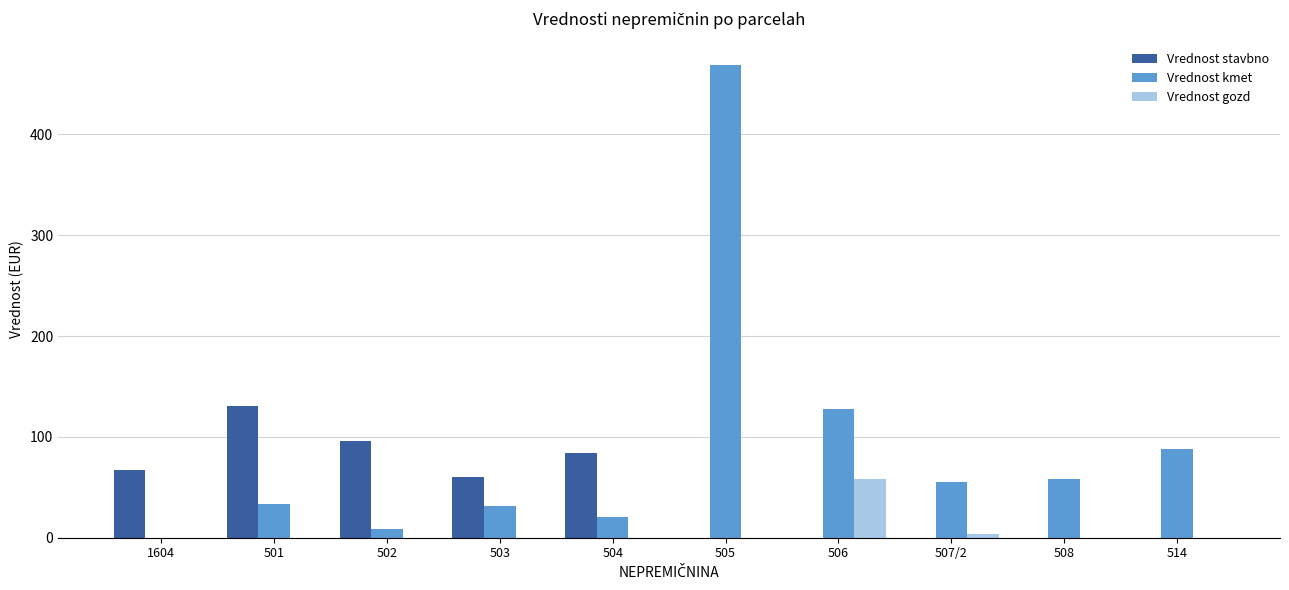

Are the bars horizontal?

No